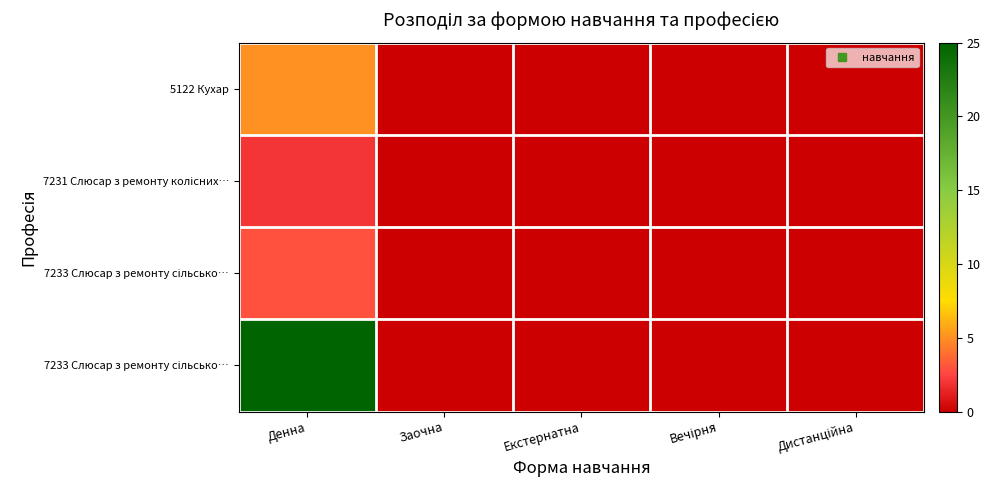

Which category has the highest value across all series?

Денна